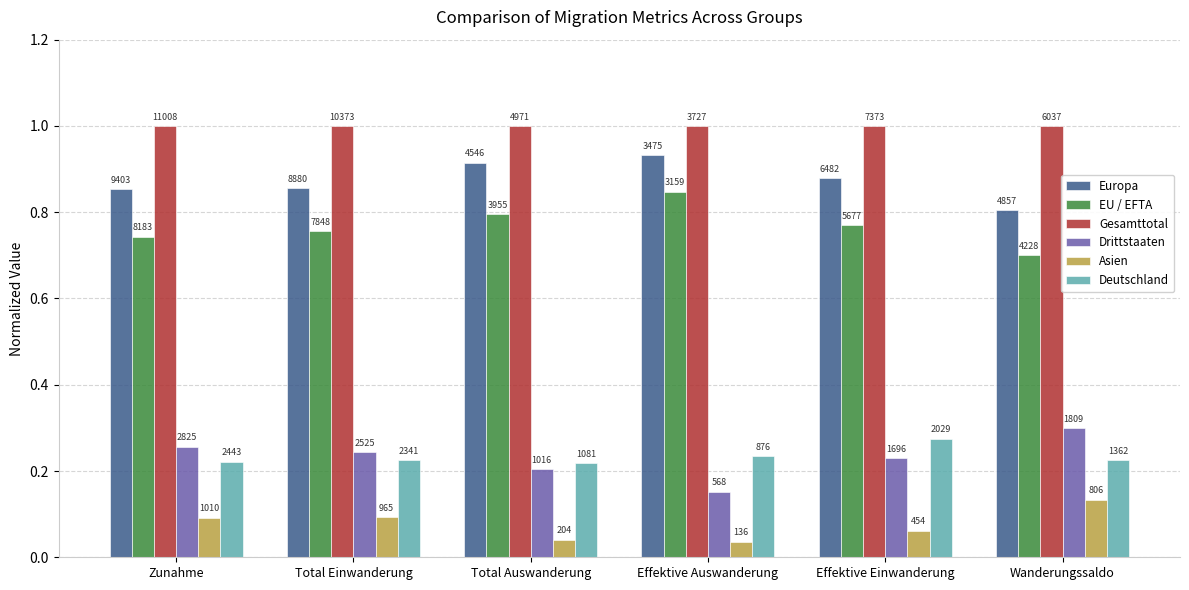

What are all the series names shown in the legend?

Europa, EU / EFTA, Gesamttotal, Drittstaaten, Asien, Deutschland